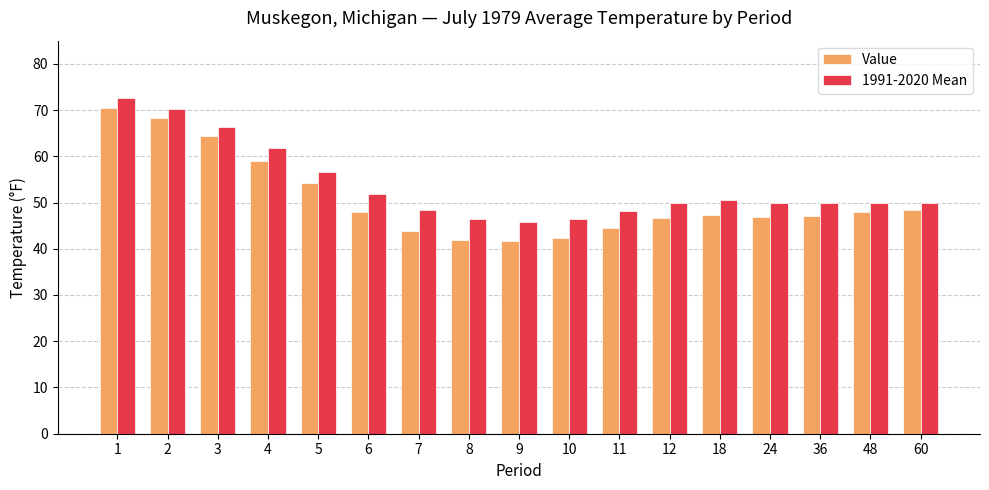

The value of 1991-2020 Mean at 12 is 50.0. True or false?

True